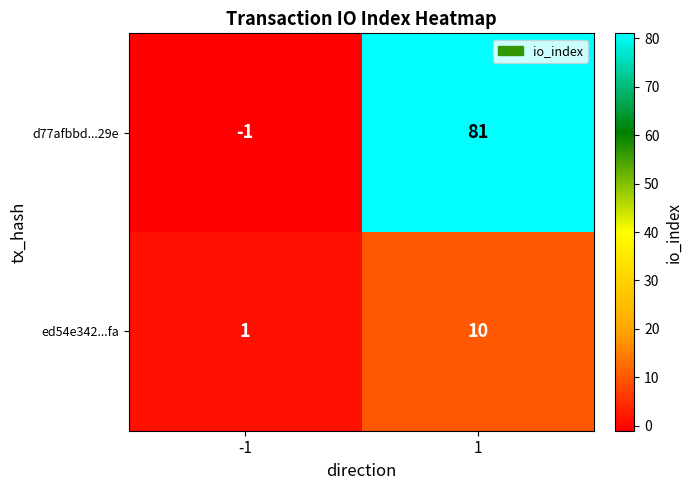

What is the difference between the maximum and minimum values in the ed54e342...fa series?

9